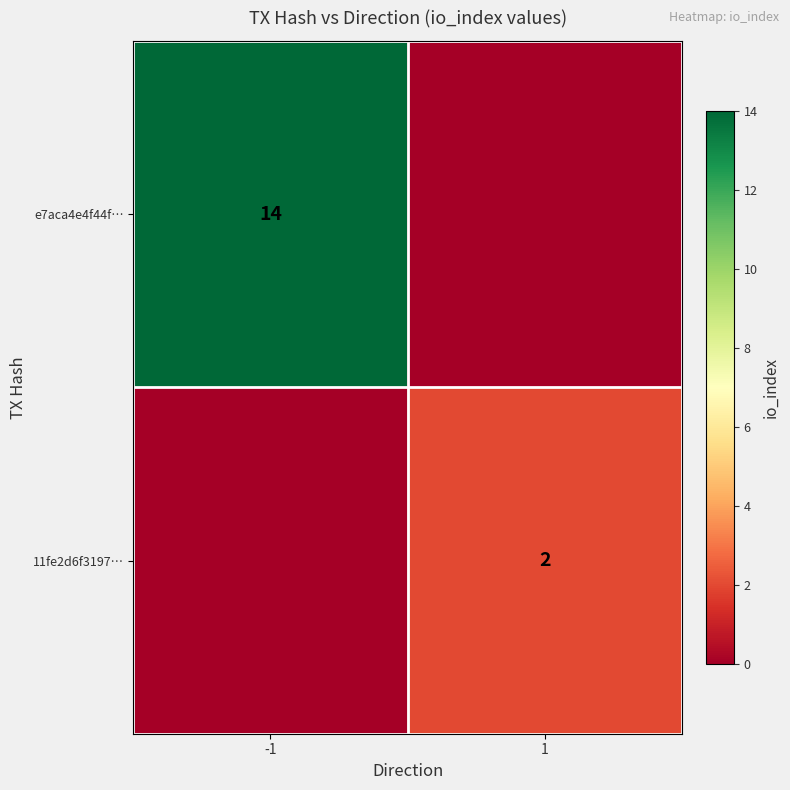

Is it true that 11fe2d6f3197… equals 1 at 1?

False